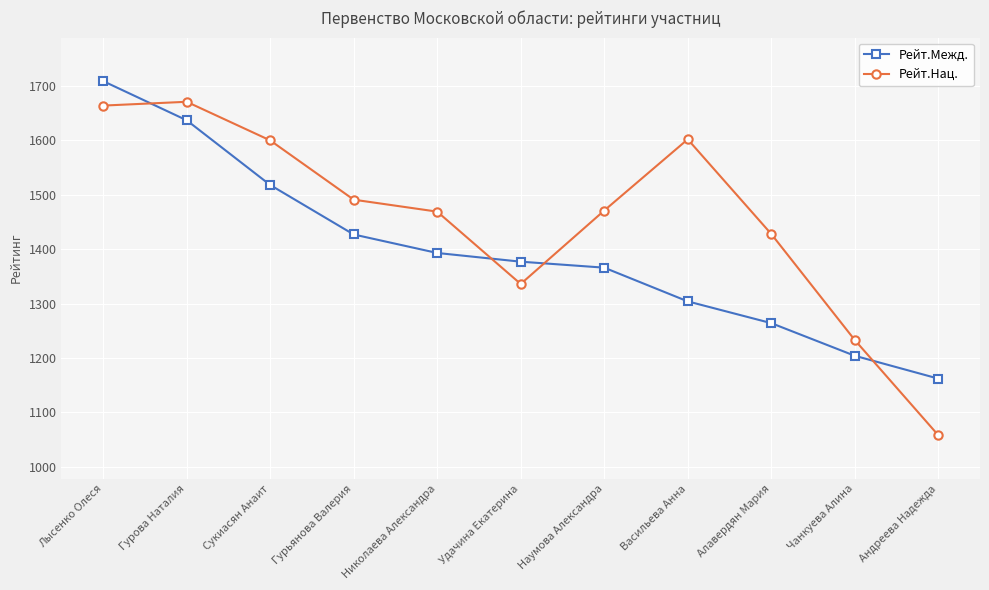

The value of Рейт.Межд. at Васильева Анна is 787. True or false?

False